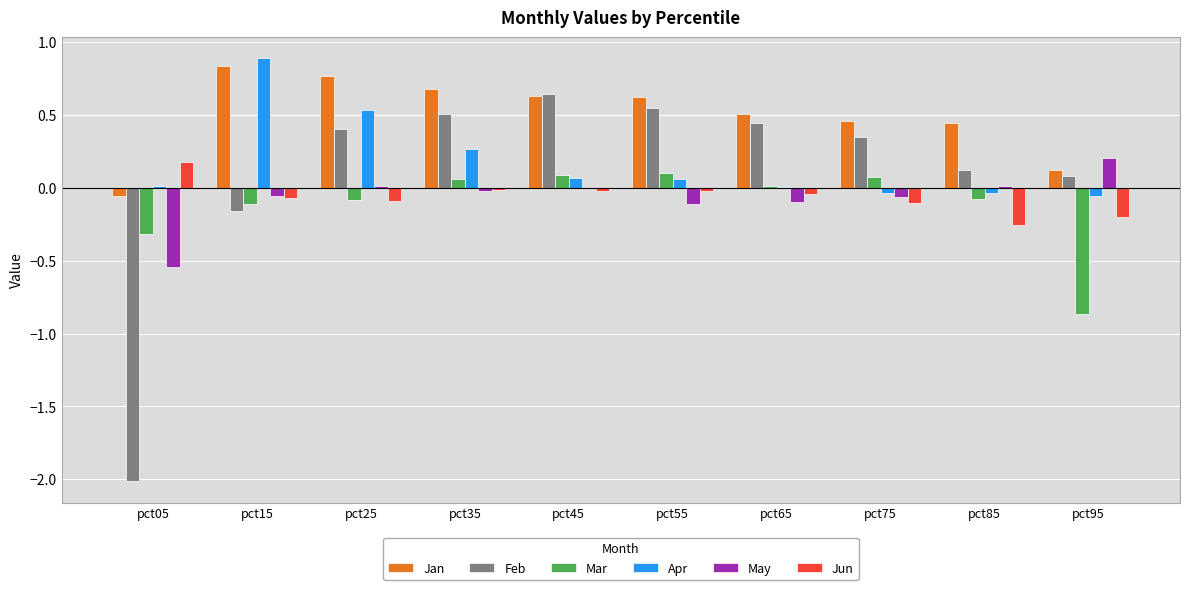

Which series changed the most between pct15 and pct75?

Apr